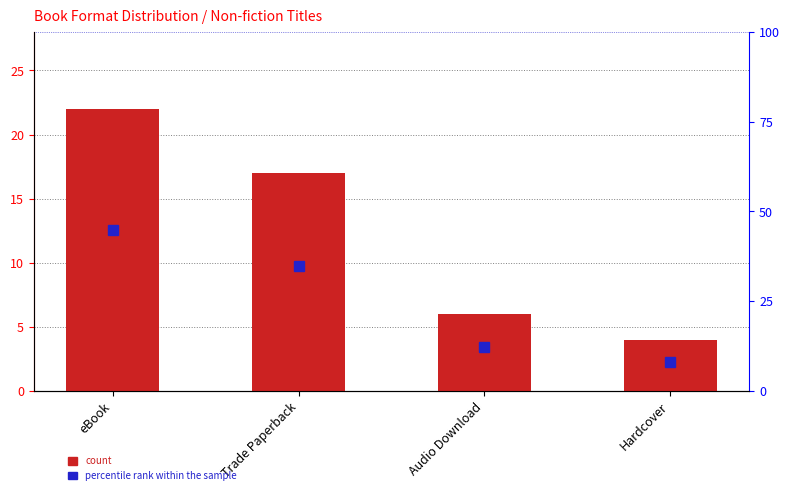

Reading left to right, transcribe all the data shown in this chart.

count: eBook=22.0	Trade Paperback=17.0	Audio Download=6.0	Hardcover=4.0
percentile rank within the sample: eBook=44.9	Trade Paperback=34.7	Audio Download=12.2	Hardcover=8.2